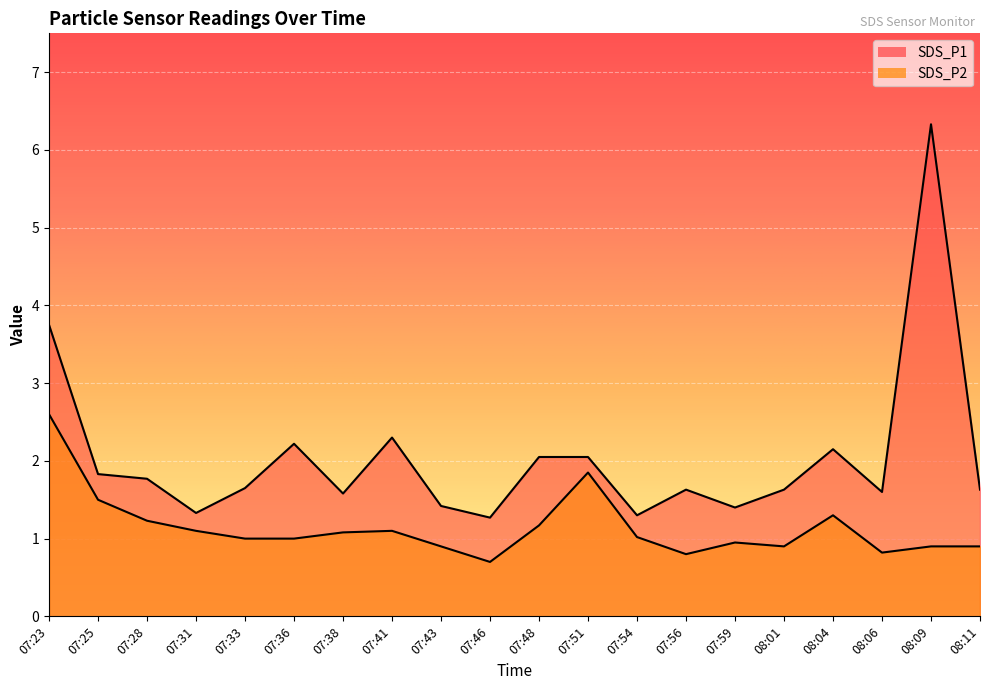

How many data points in SDS_P2 are less than 1?

8